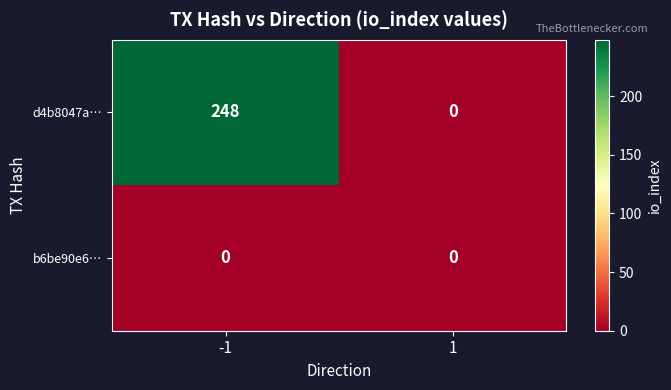

Is it true that d4b8047a… equals 357 at -1?

False